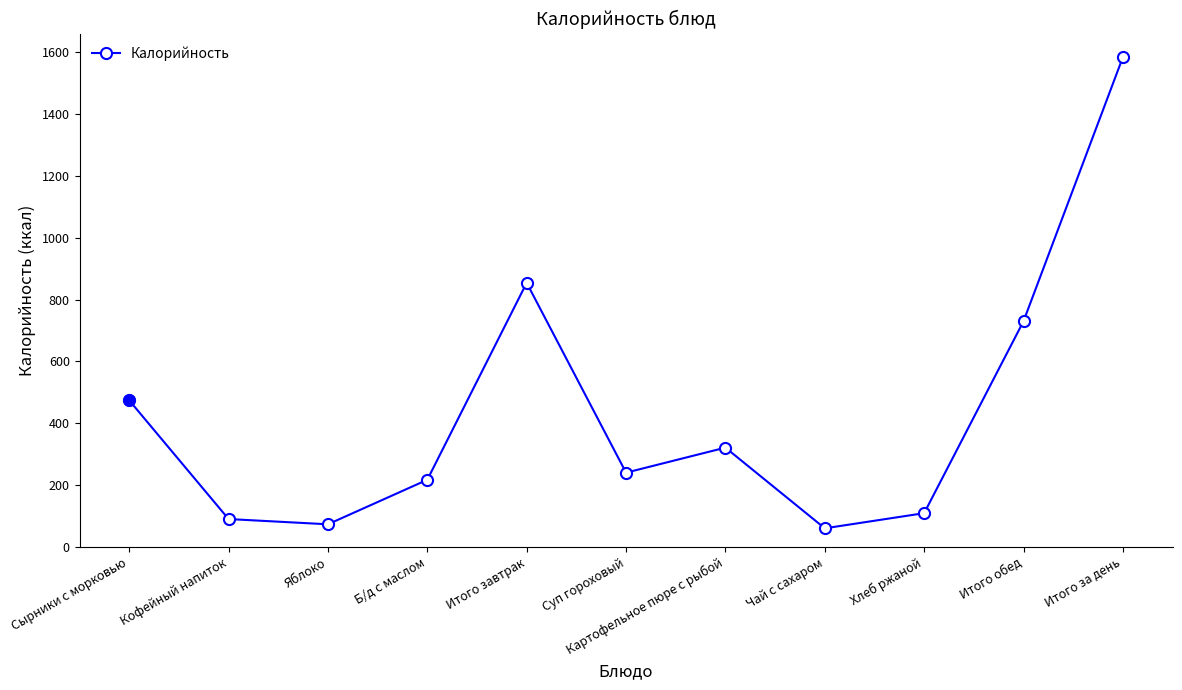

Count the number of categories in the chart.

11